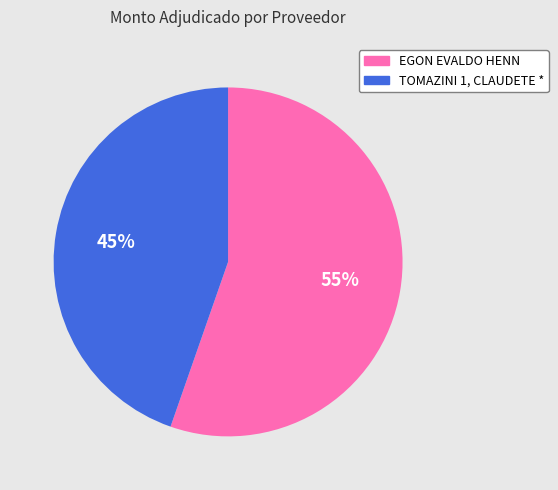

Which slice represents more than half of the pie?

EGON EVALDO HENN